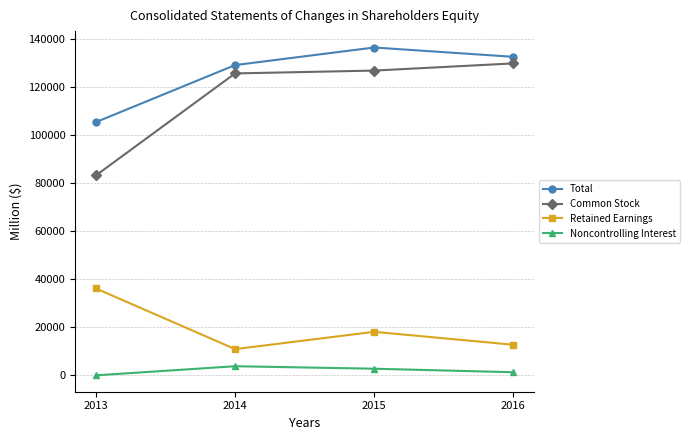

What is the value of the Total point at the 2nd from the left?

128957